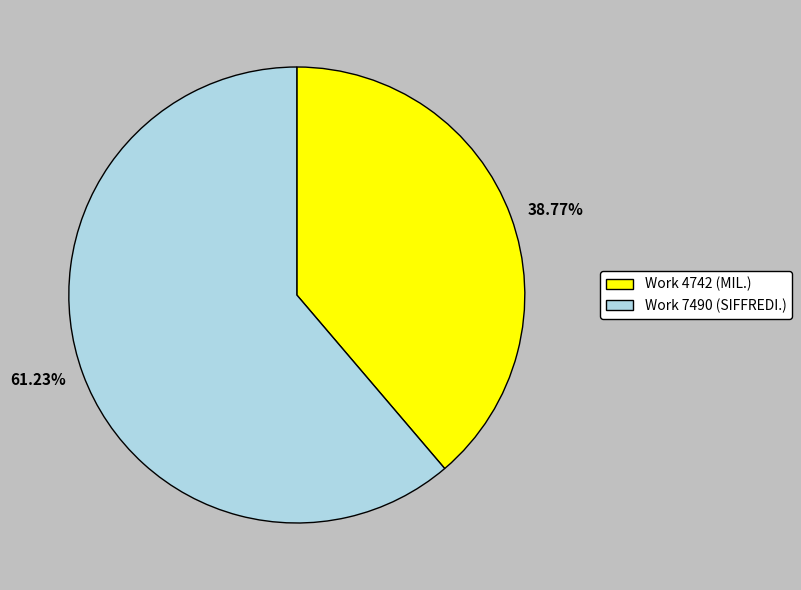

Do Work 7490 (SIFFREDI.) and Work 4742 (MIL.) together represent more than half of the pie?

Yes